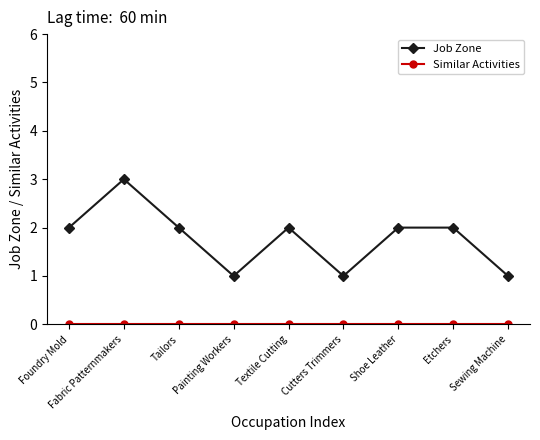

The Job Zone series shows 2 at Painting Workers. True or false?

False